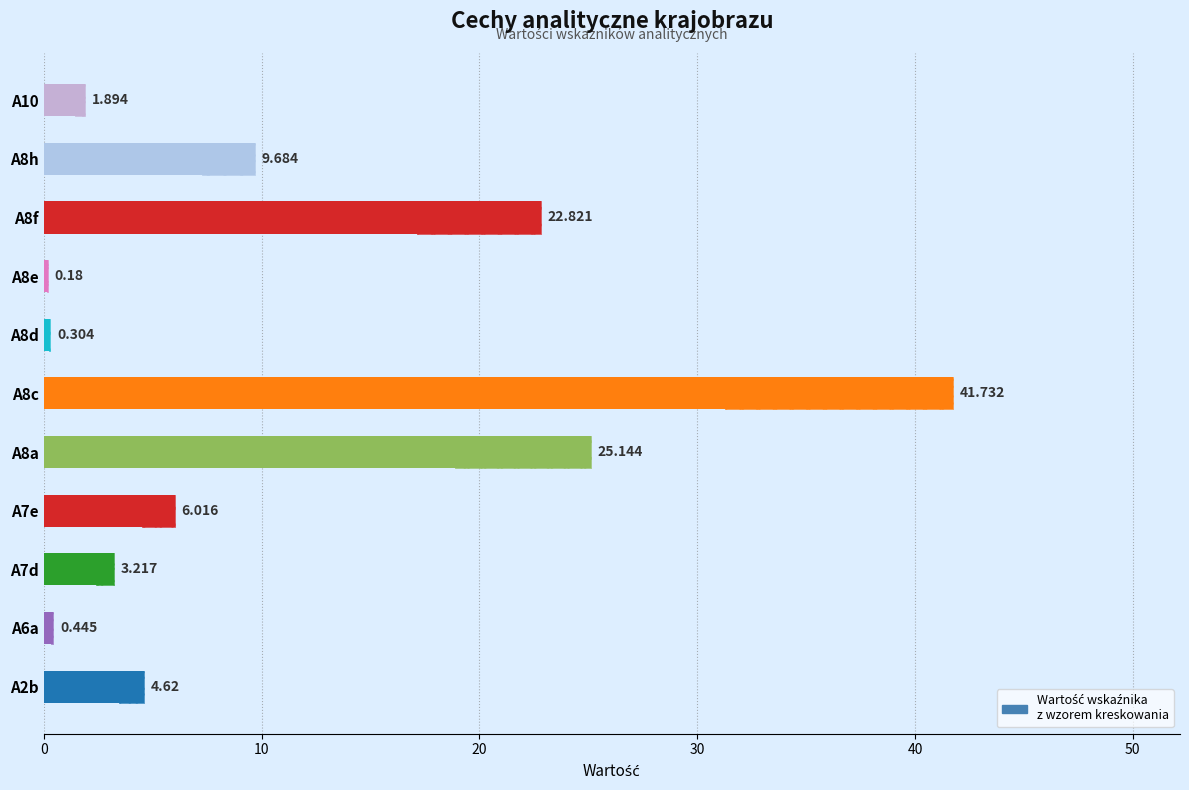

Count the number of data series in this chart.

1